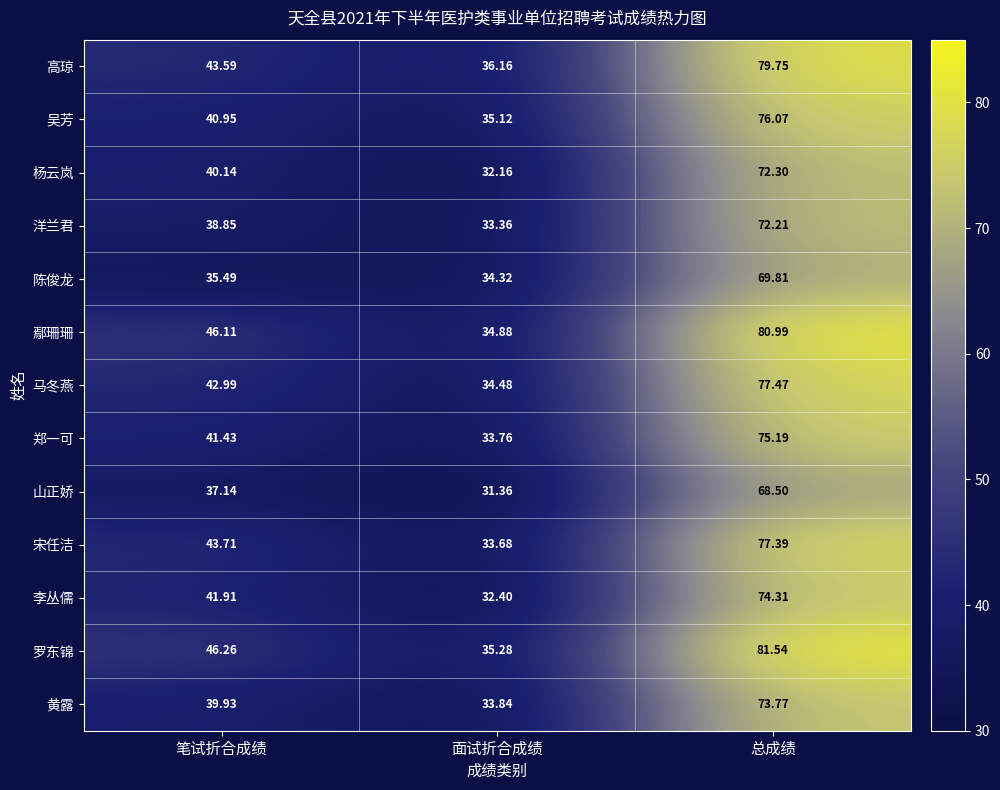

Which category has the lowest value across all series?

面试折合成绩